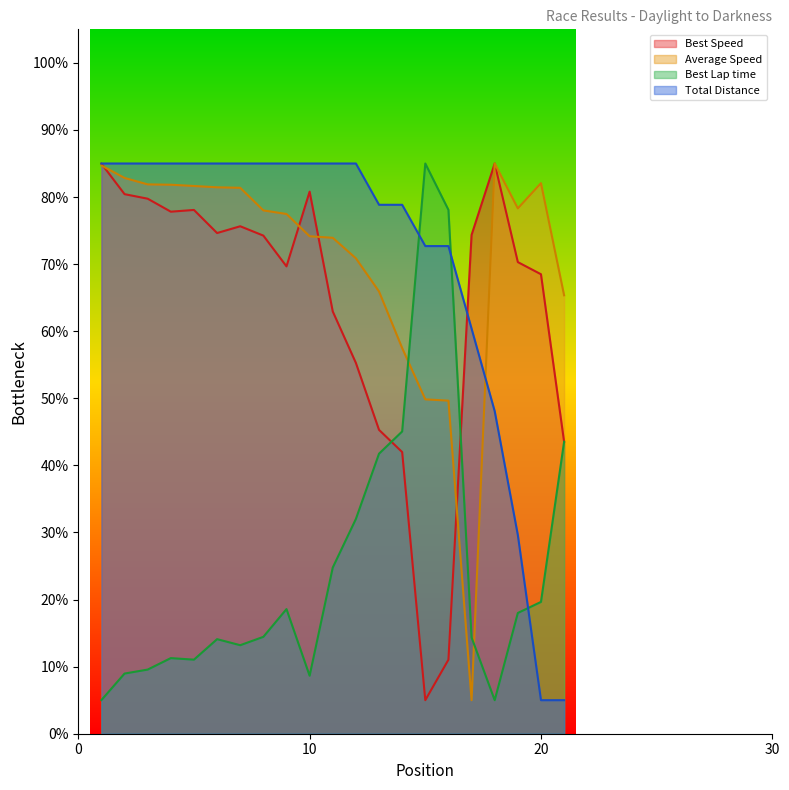

Does the chart have visible grid lines?

No